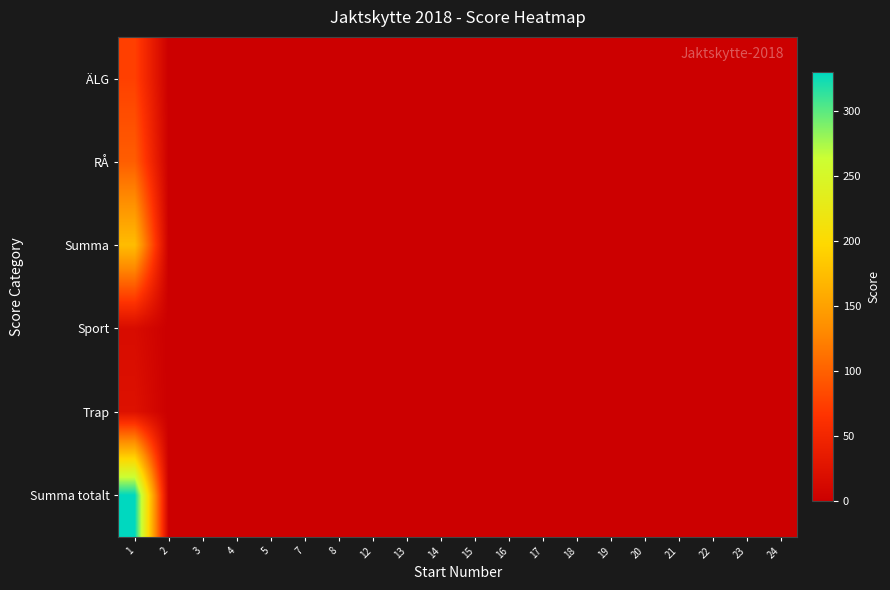

Which series changed the most between 1 and 14?

Summa totalt